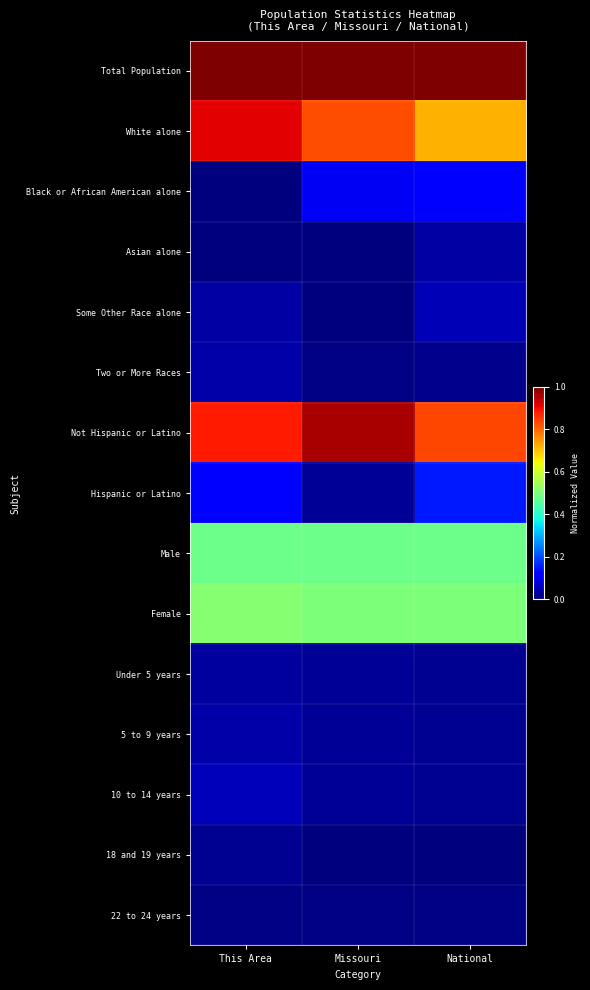

List the series in order of their peak value, highest first.

Total Population, Not Hispanic or Latino, White alone, Female, Male, Hispanic or Latino, Black or African American alone, 10 to 14 years, Some Other Race alone, 5 to 9 years, Two or More Races, Asian alone, Under 5 years, 18 and 19 years, 22 to 24 years